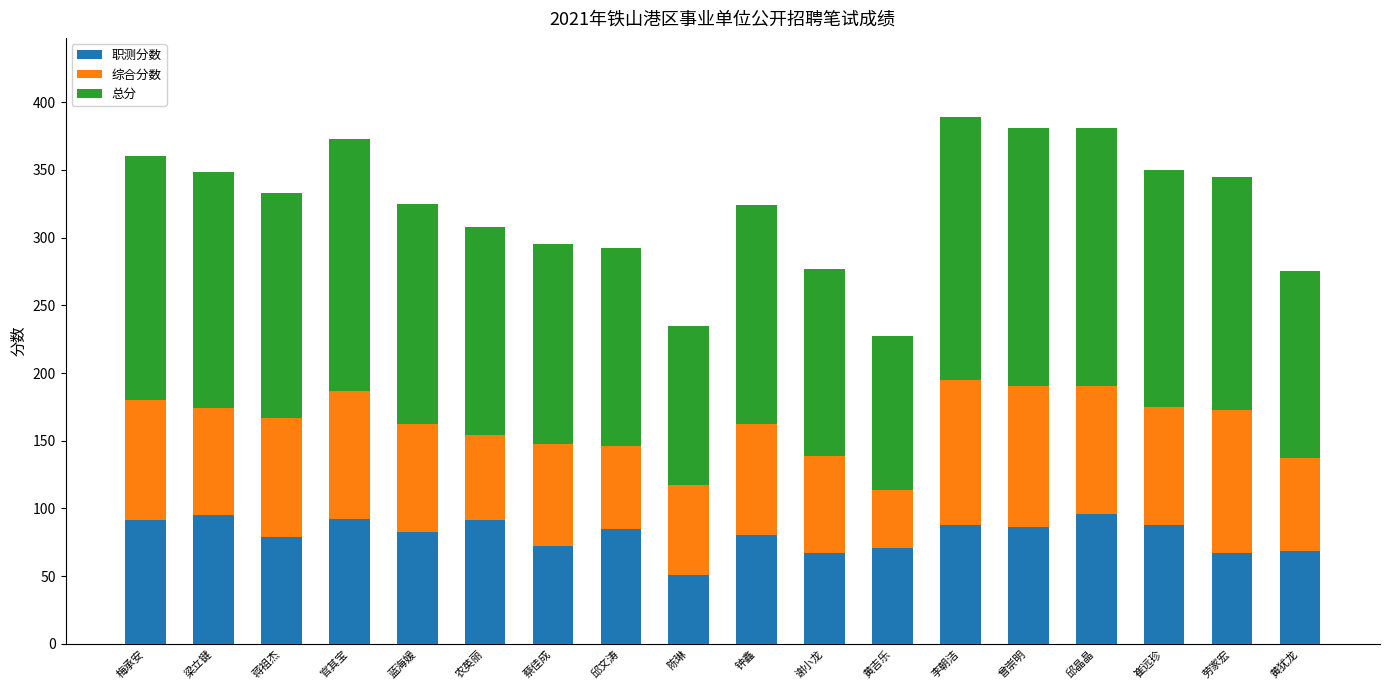

What is the sum of all 职测分数 values?

1453.0